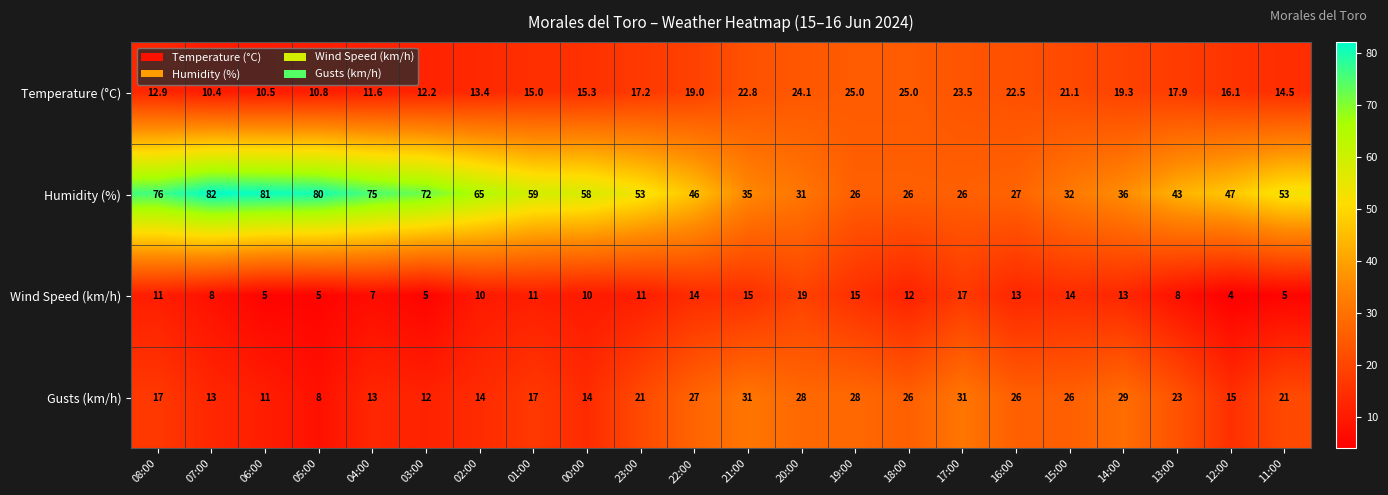

What is the spread (max minus min) of values at 07:00?

74.0